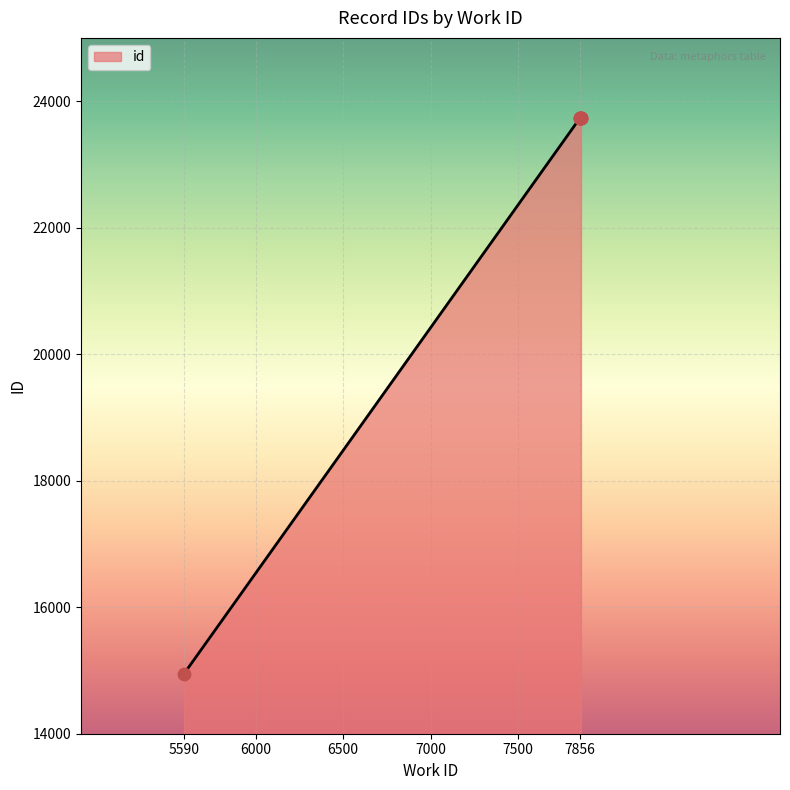

What is the maximum value shown in the chart?

23741